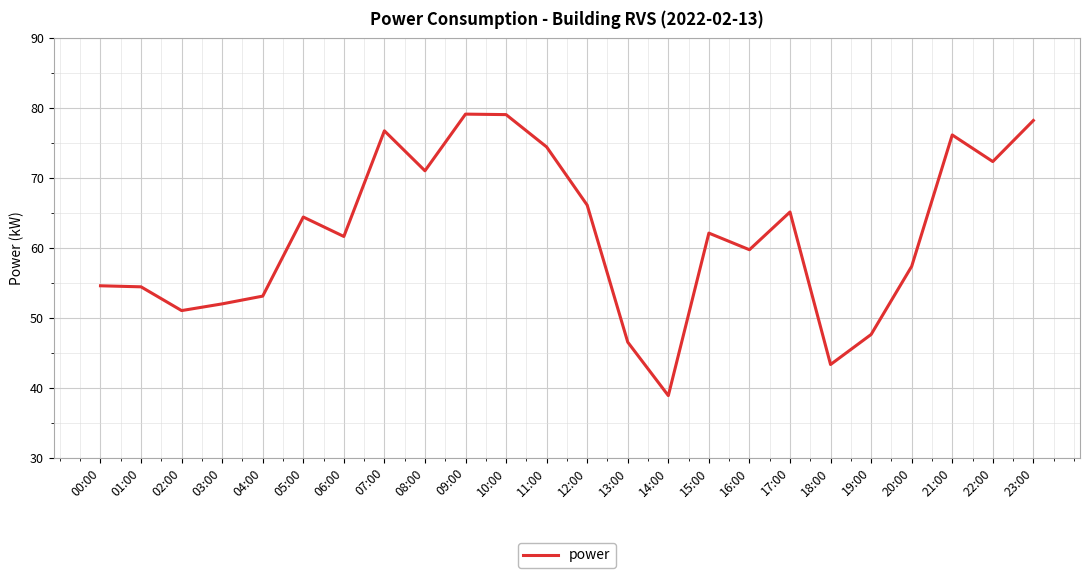

At which label does the data first exceed 62?

05:00